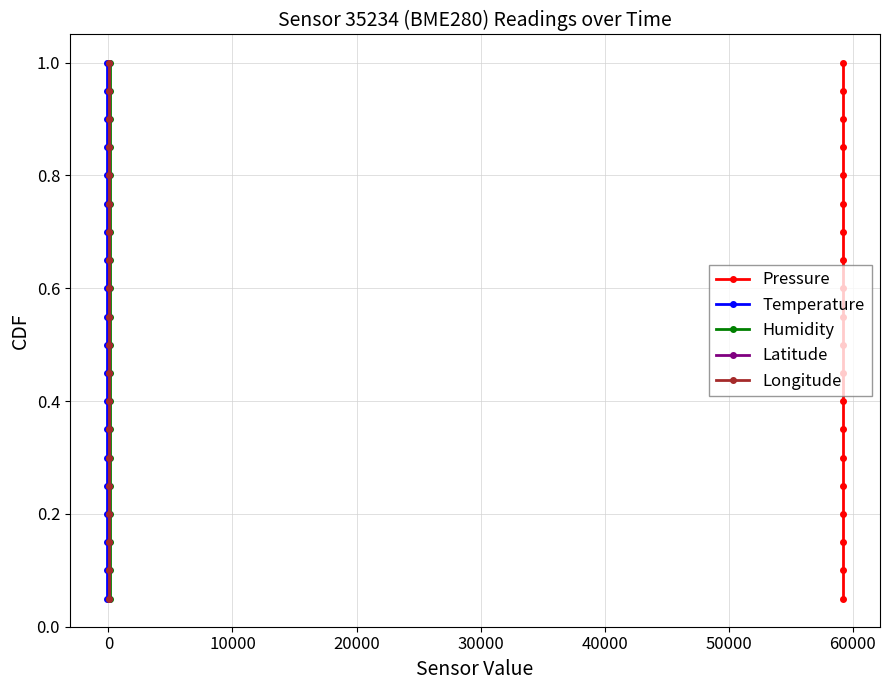

True or false: Pressure and Humidity cross at least once.

False